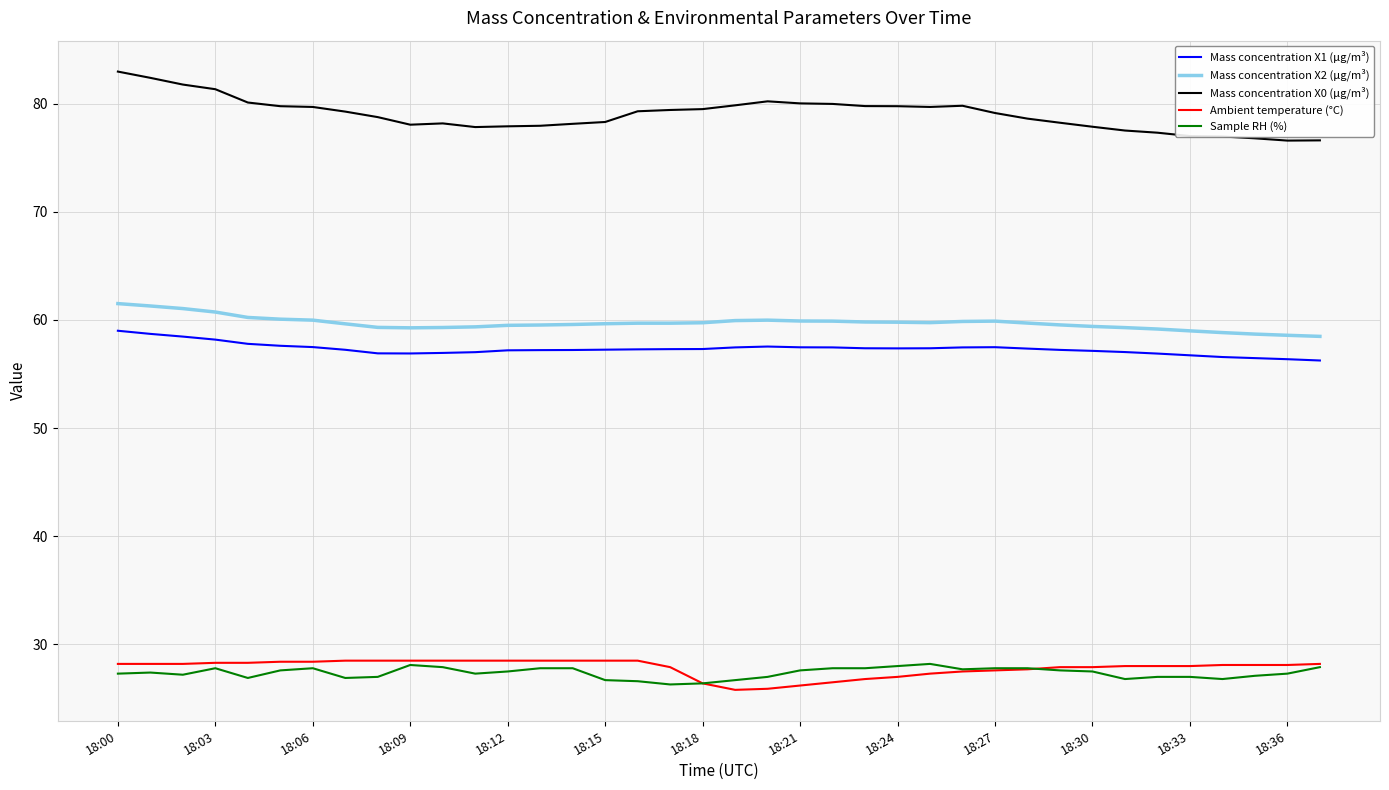

Which series has the largest total across all categories?

Mass concentration X0 (μg/m³)